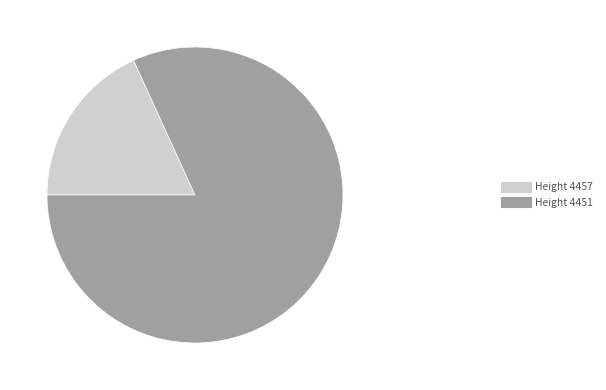

Is there any slice that represents more than half of the pie?

Yes